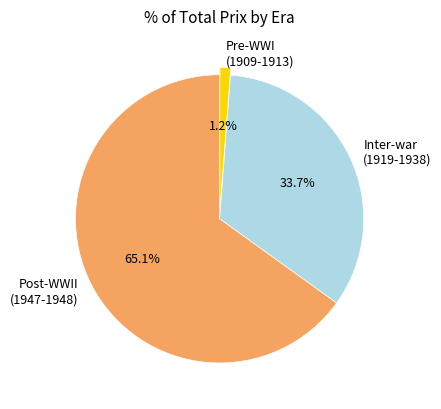

To the nearest percent, what is the average slice percentage?

33%